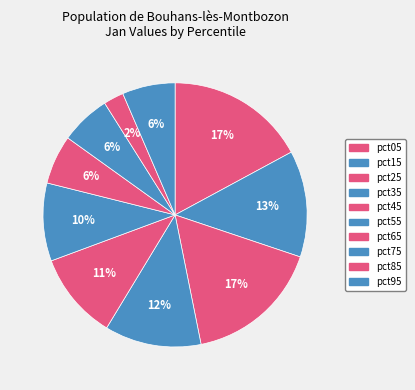

What percentage is the pct95 slice, to the nearest percent?

6%